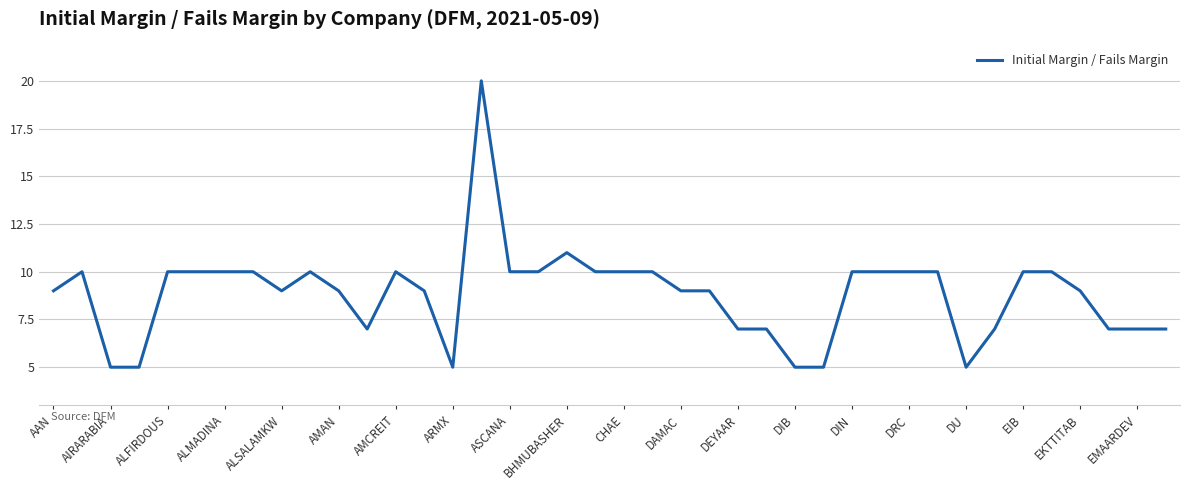

What is the smallest value displayed?

5